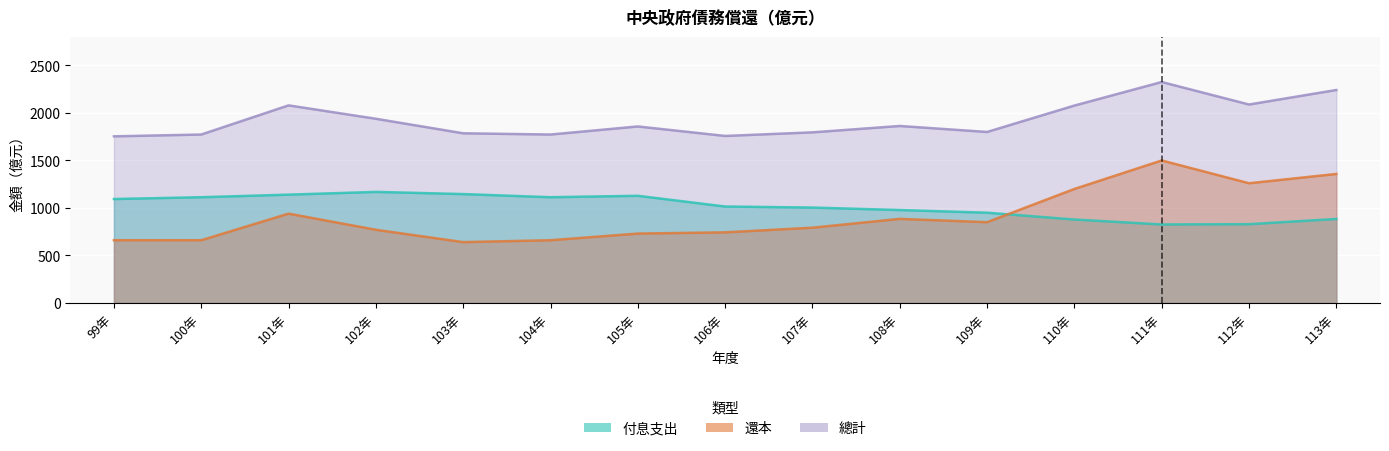

What is the difference between the 還本 values at 111年 and 106年?

757